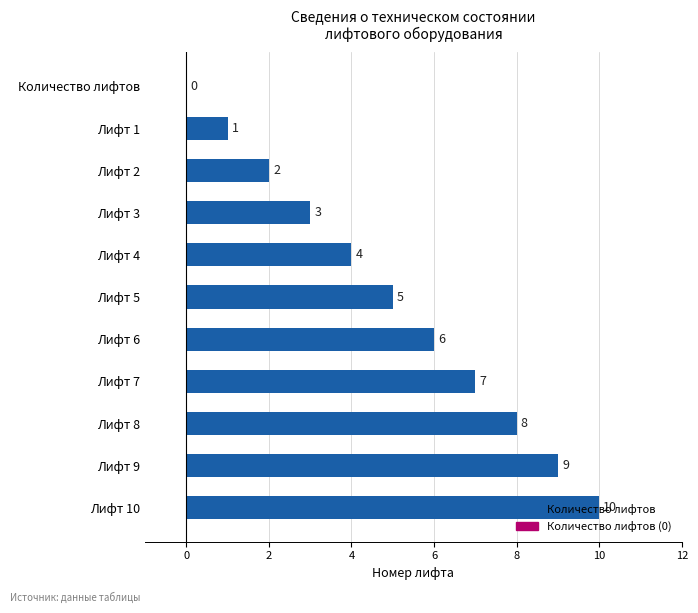

At which label is the value closest to 5?

Лифт 5